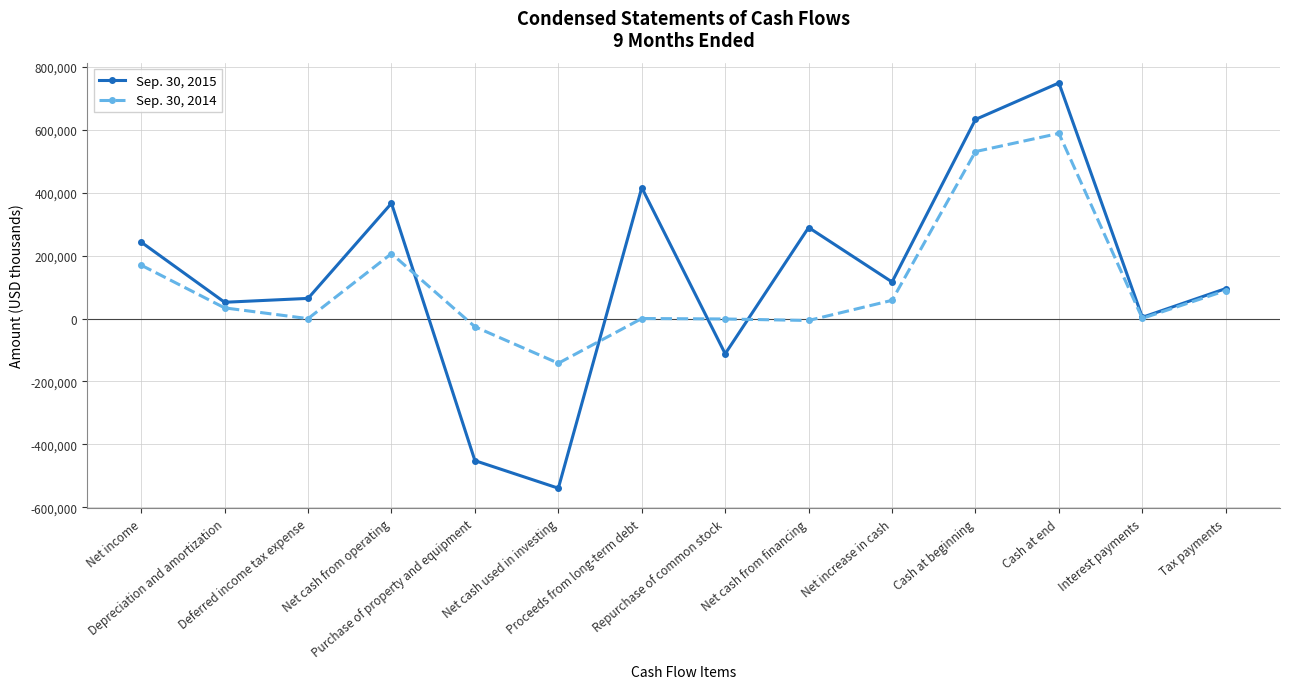

How many lines are shown in the chart?

2